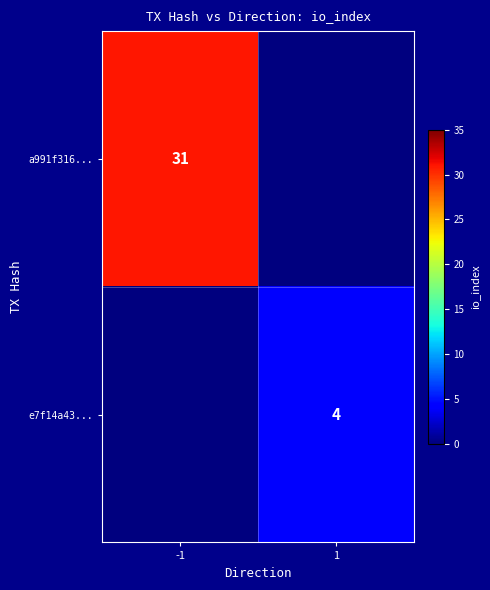

The a991f316... series shows 31 at -1. True or false?

True